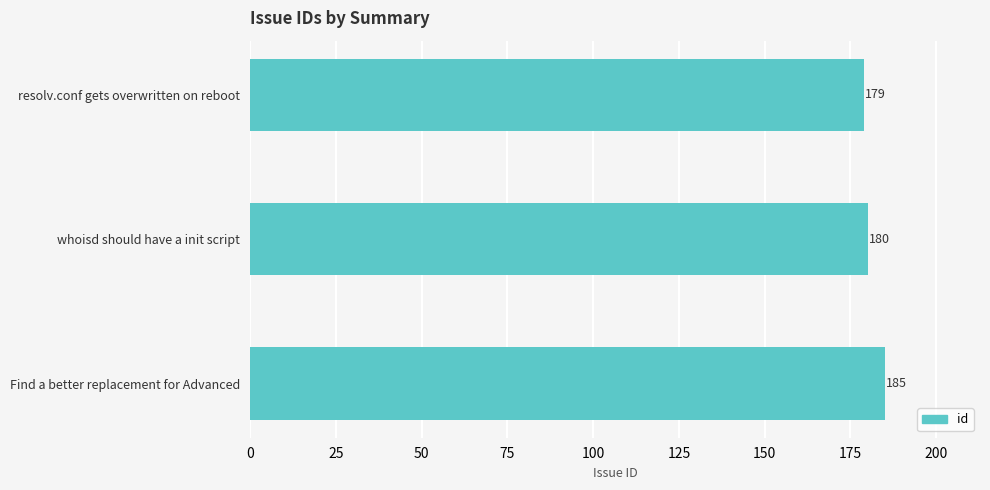

What is the greatest value displayed?

185